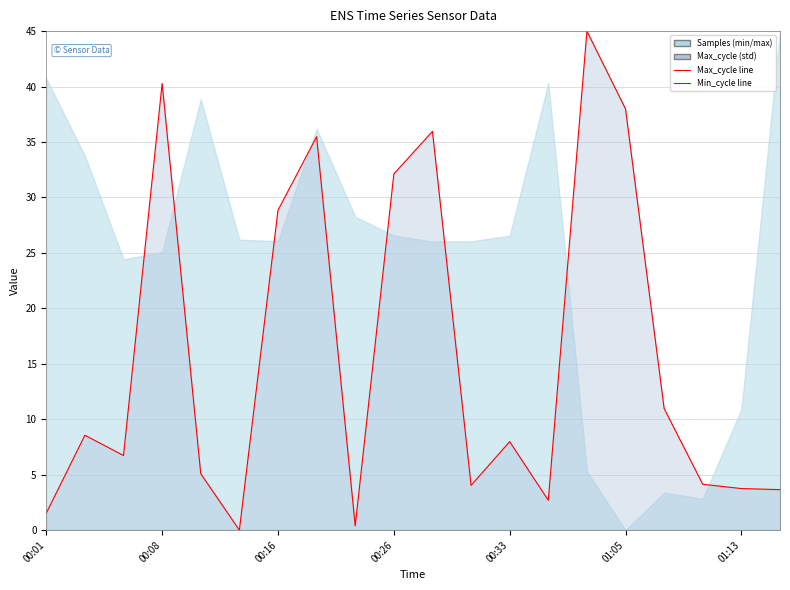

Where is Min_cycle line nearest to the value 0?

00:01